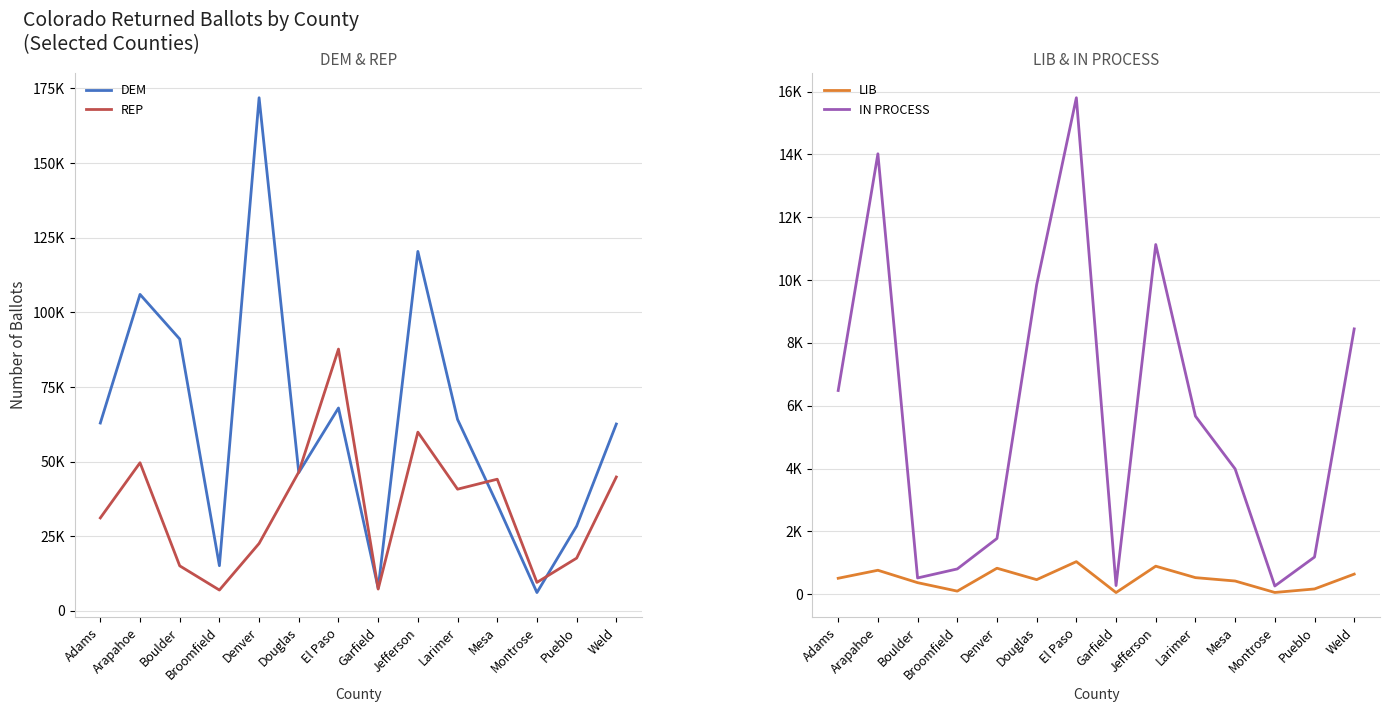

What position from the right is El Paso?

8